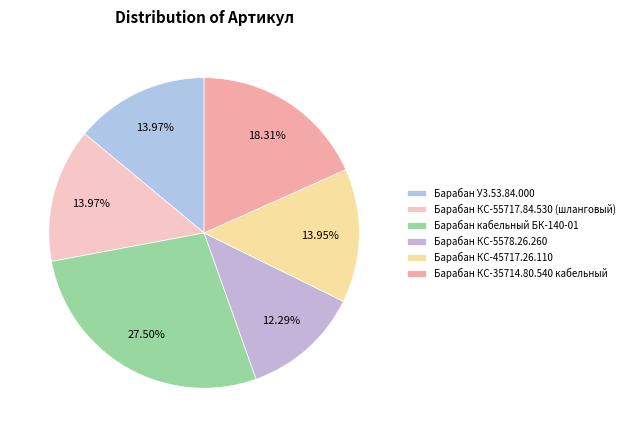

Which category has the biggest portion of the pie?

Барабан кабельный БК-140-01